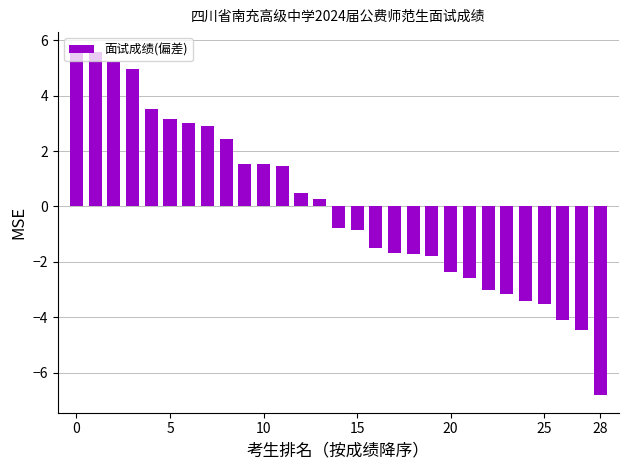

What is the smallest value displayed?

-6.8